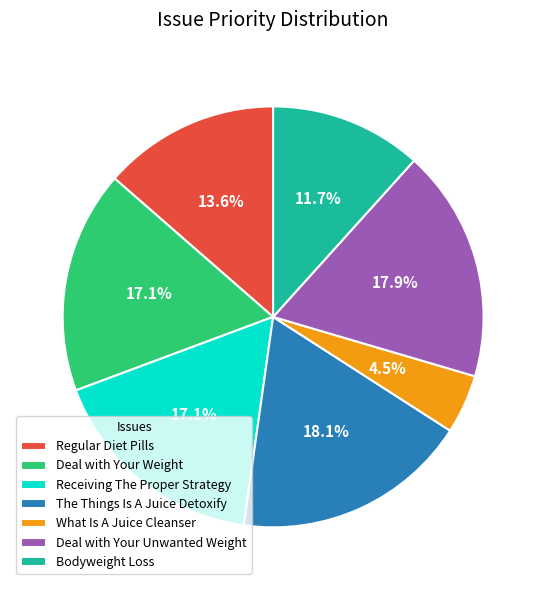

What is the smallest slice in the pie chart?

What Is A Juice Cleanser